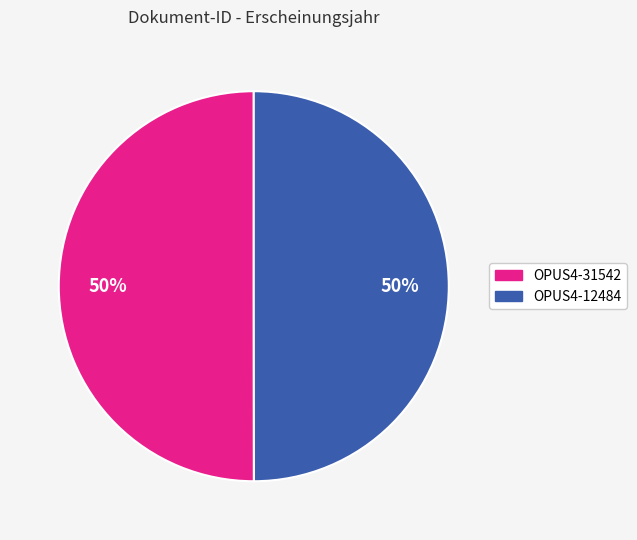

To the nearest percent, what percentage of the pie is OPUS4-12484?

50%